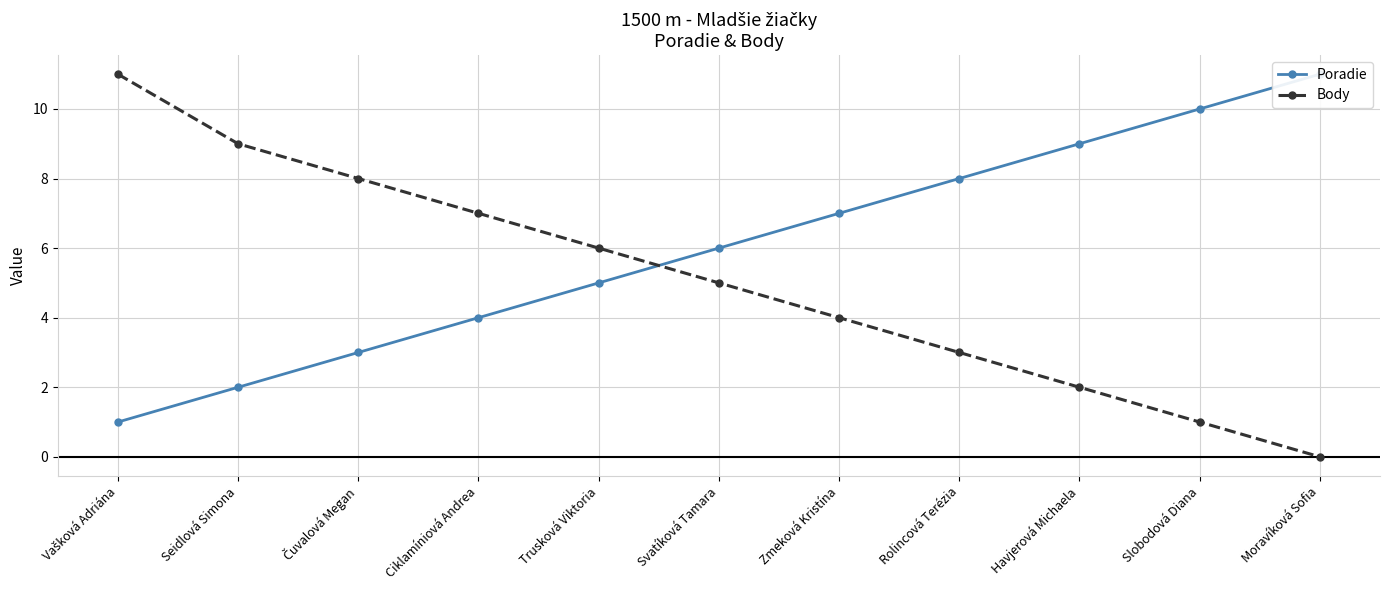

How many categories are shown in the chart?

11